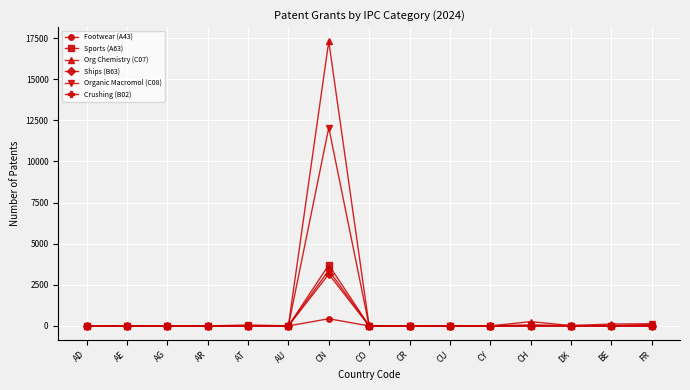

What is the total value across all series at CN?

40043